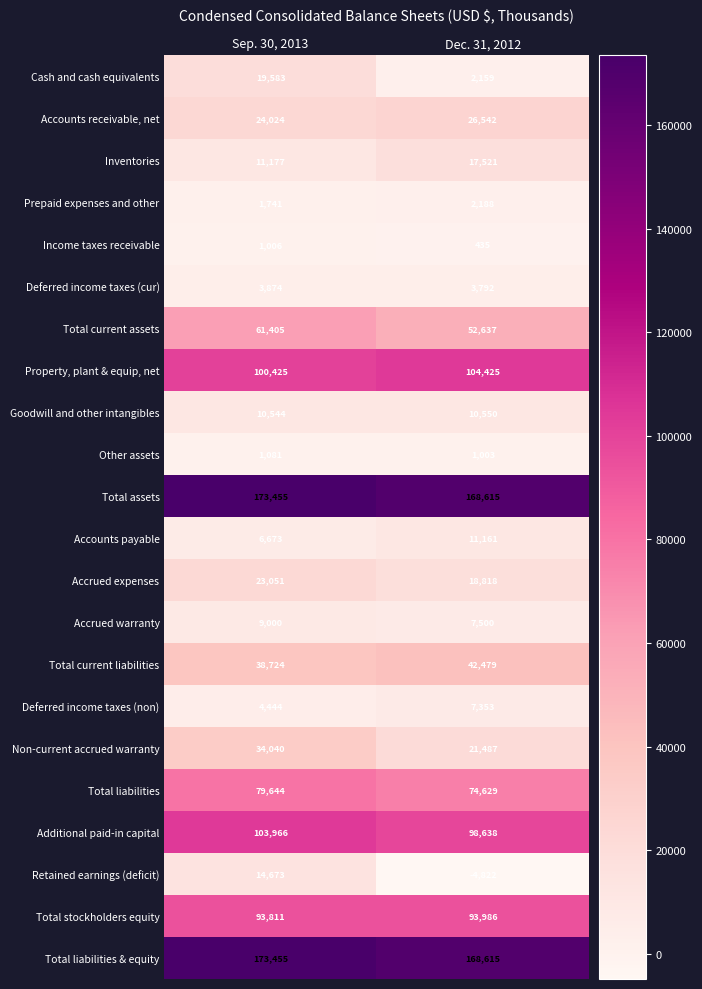

What is the sum of the Deferred income taxes (cur) values at Dec. 31, 2012 and Sep. 30, 2013?

7666